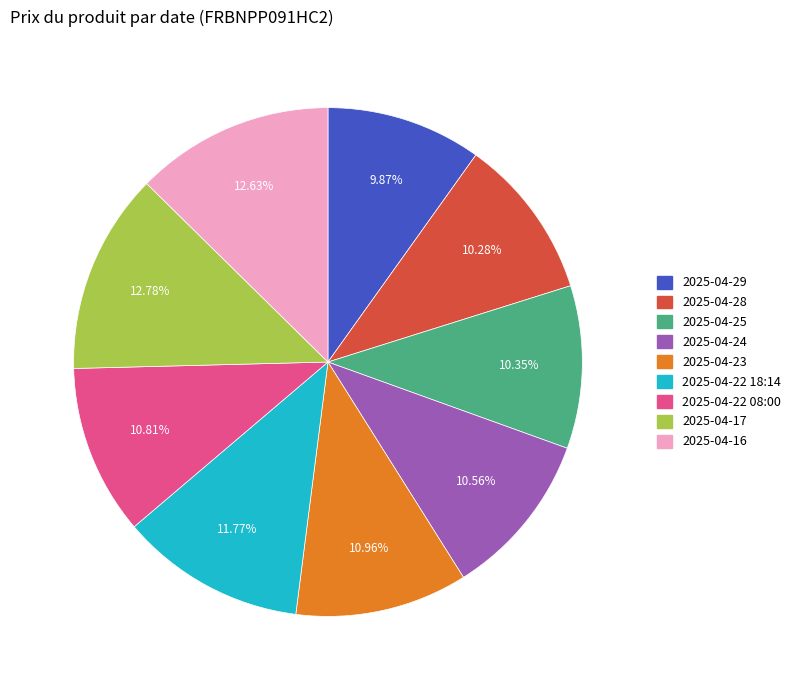

Which has a higher value, 2025-04-29 or 2025-04-22 08:00?

2025-04-22 08:00